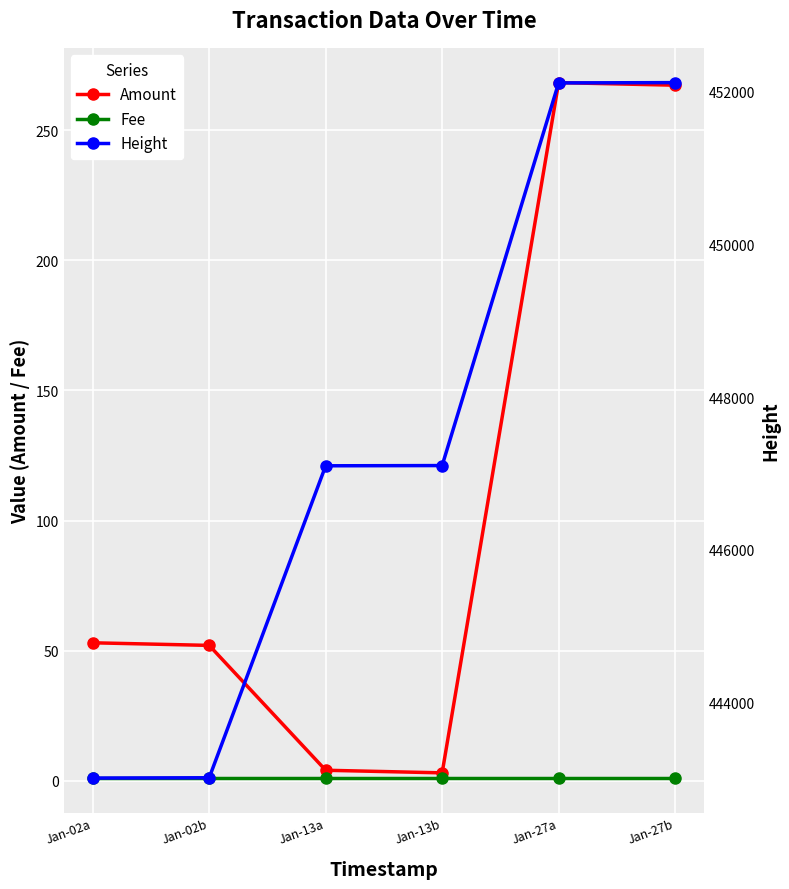

How many interior local valleys does the Amount series have?

1